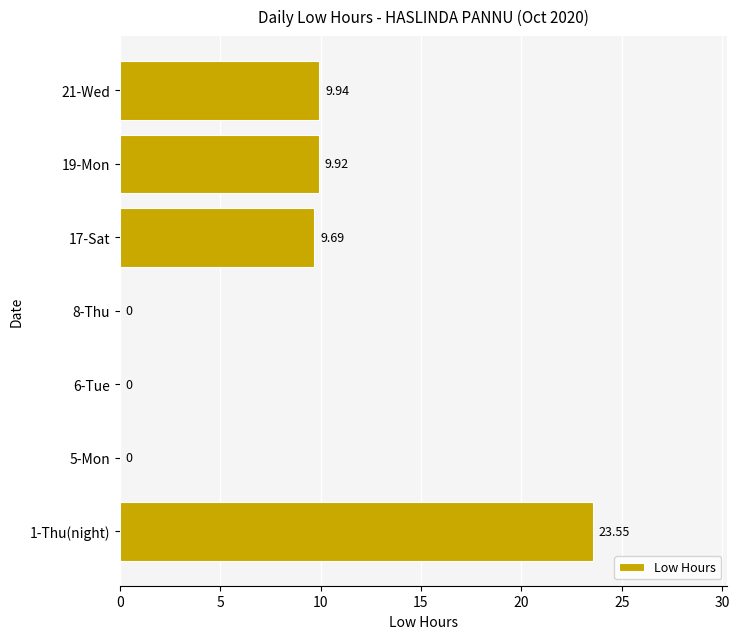

Are the bars grouped side by side (vs. stacked)?

No